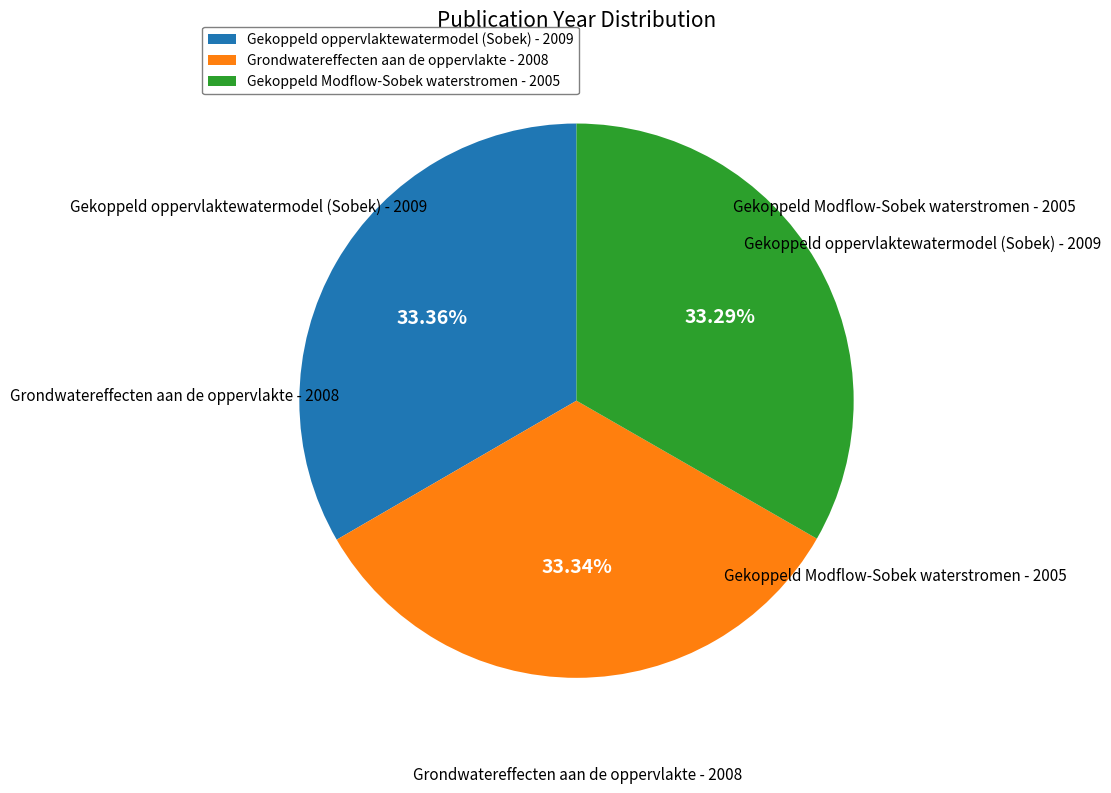

To the nearest percent, what is the average slice percentage?

33%